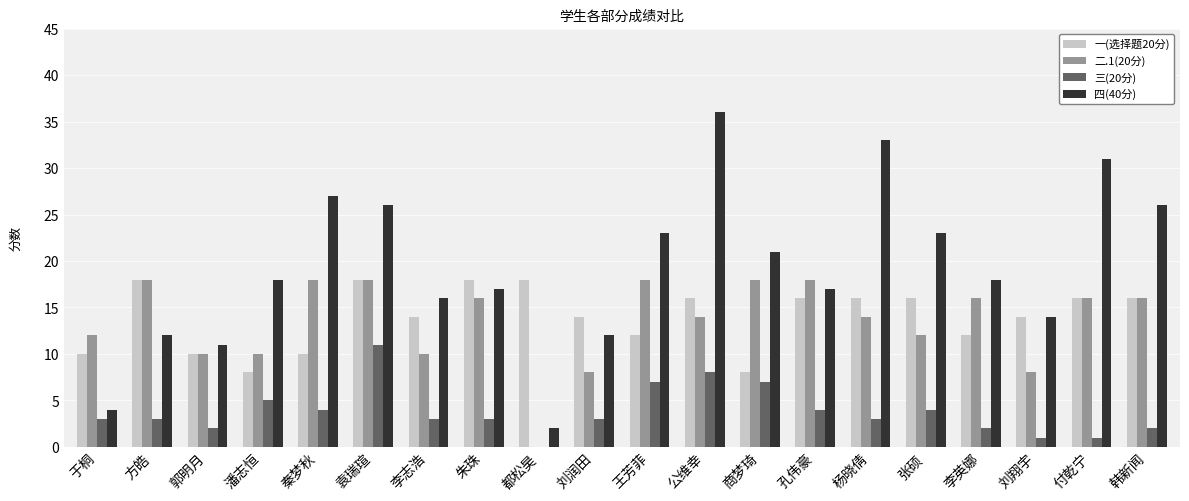

What are all the series names shown in the legend?

一(选择题20分), 二.1(20分), 三(20分), 四(40分)